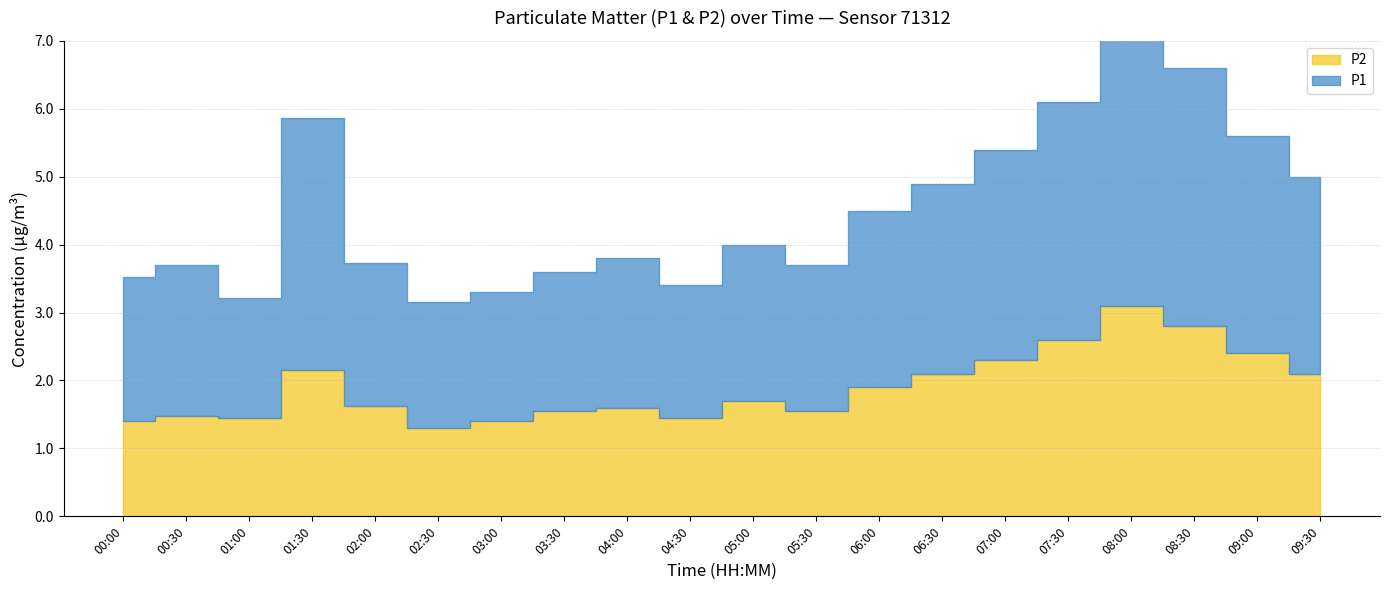

Which series has the largest total across all categories?

P1